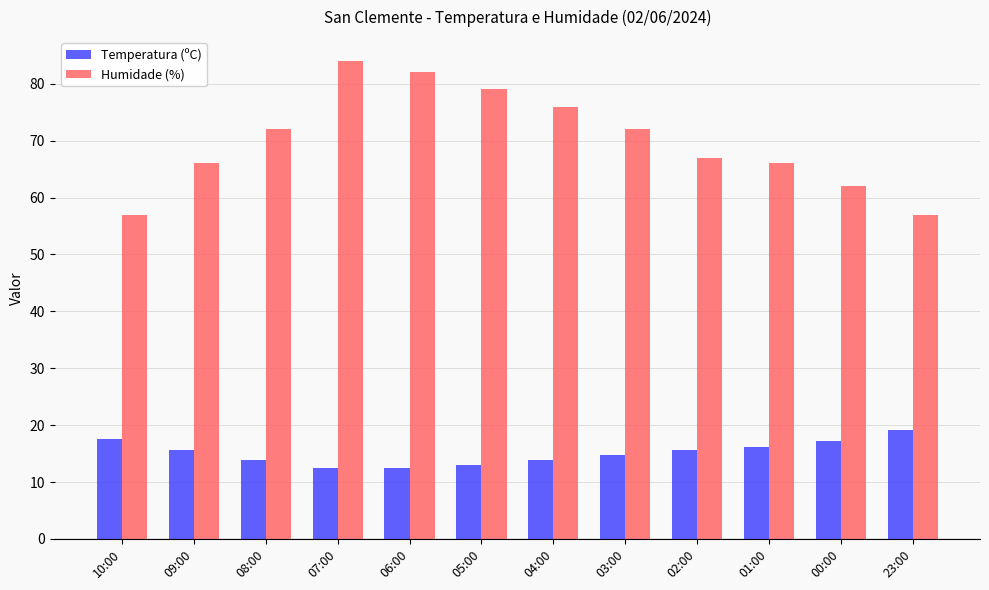

Between 10:00 and 06:00, which series saw the biggest shift?

Humidade (%)